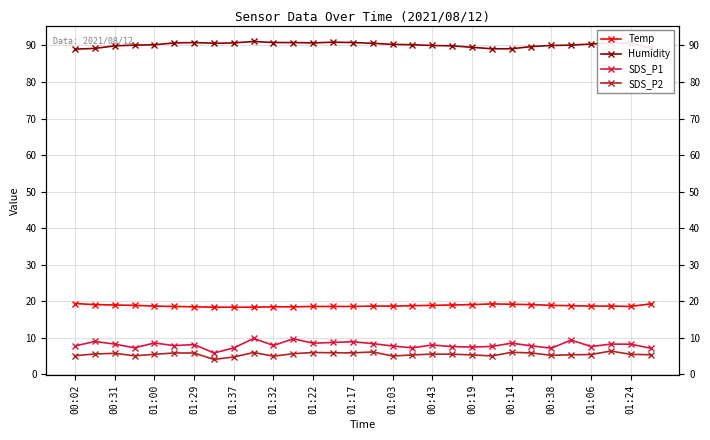

What is the sum of all Temp values?

564.0